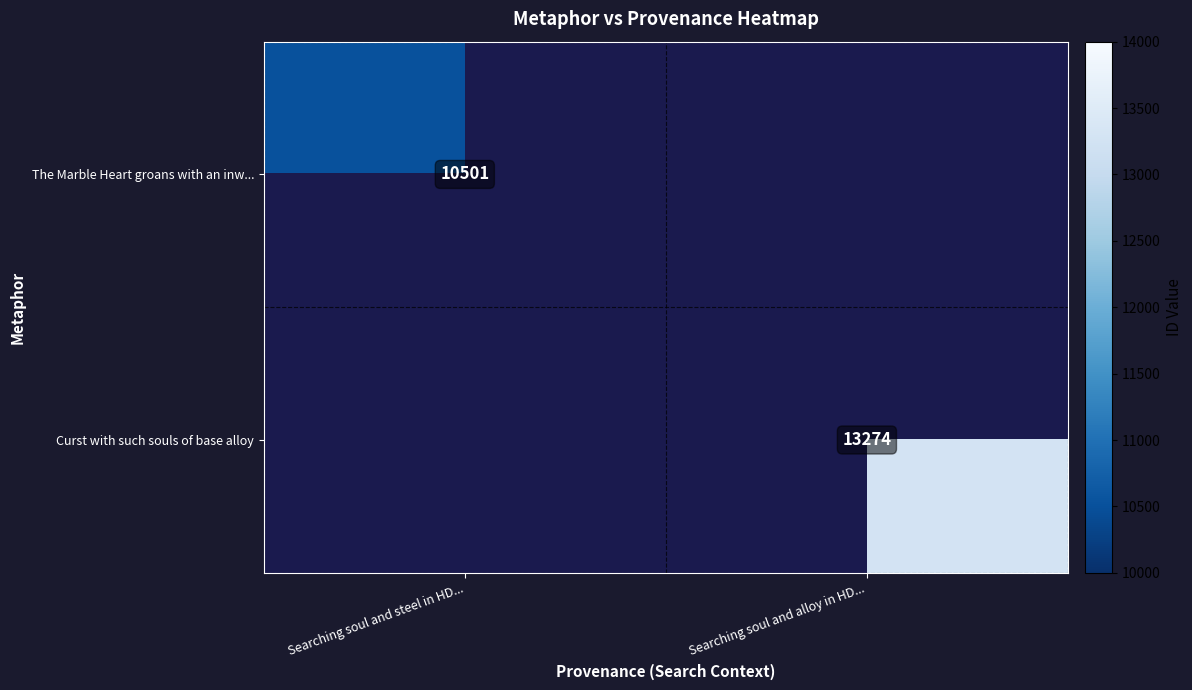

What is the maximum value shown in the chart?

13274.0